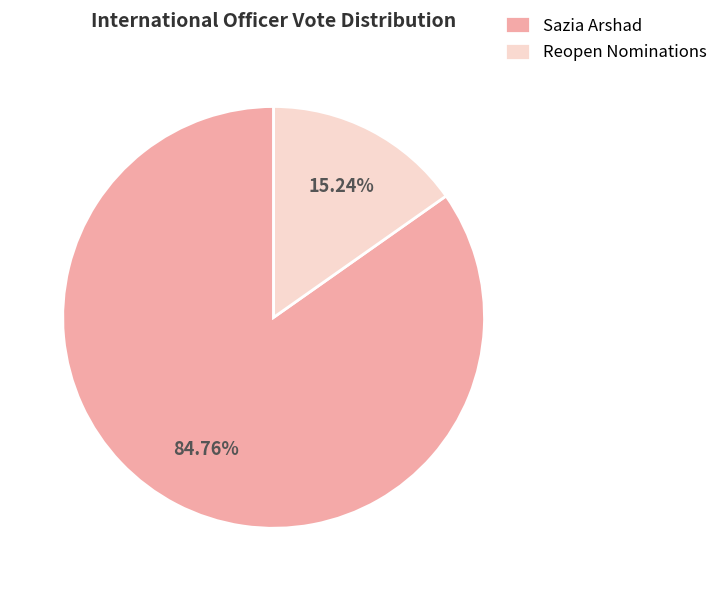

To the nearest percent, what is the average slice percentage?

50%